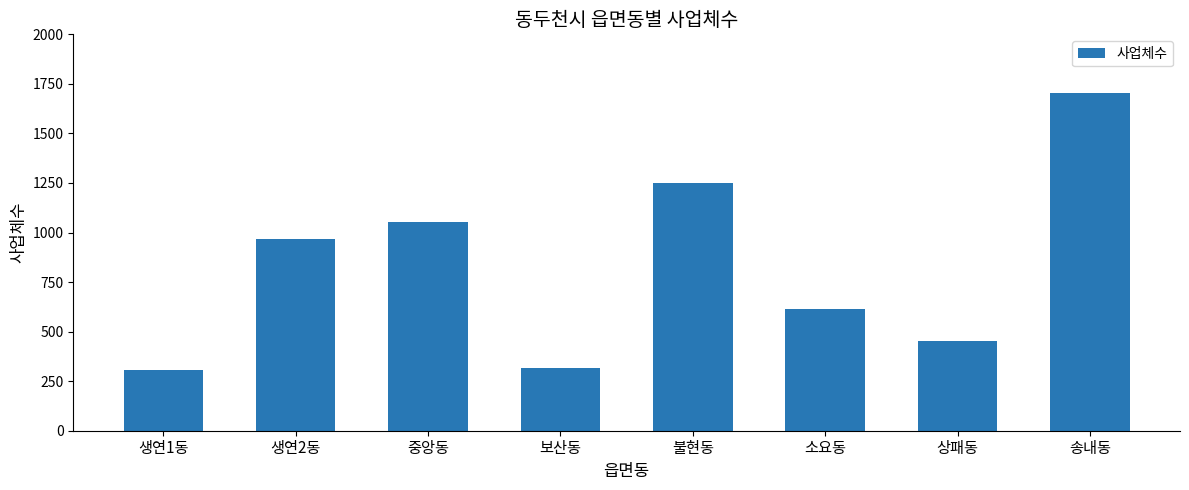

What is the difference between the maximum and minimum values?

1396